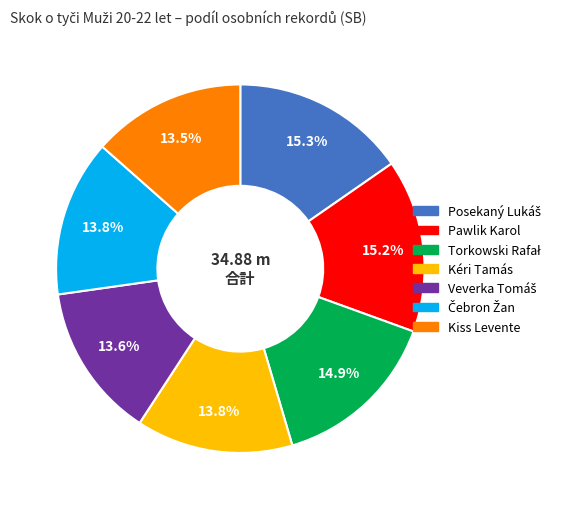

Is there any slice that represents more than half of the pie?

No